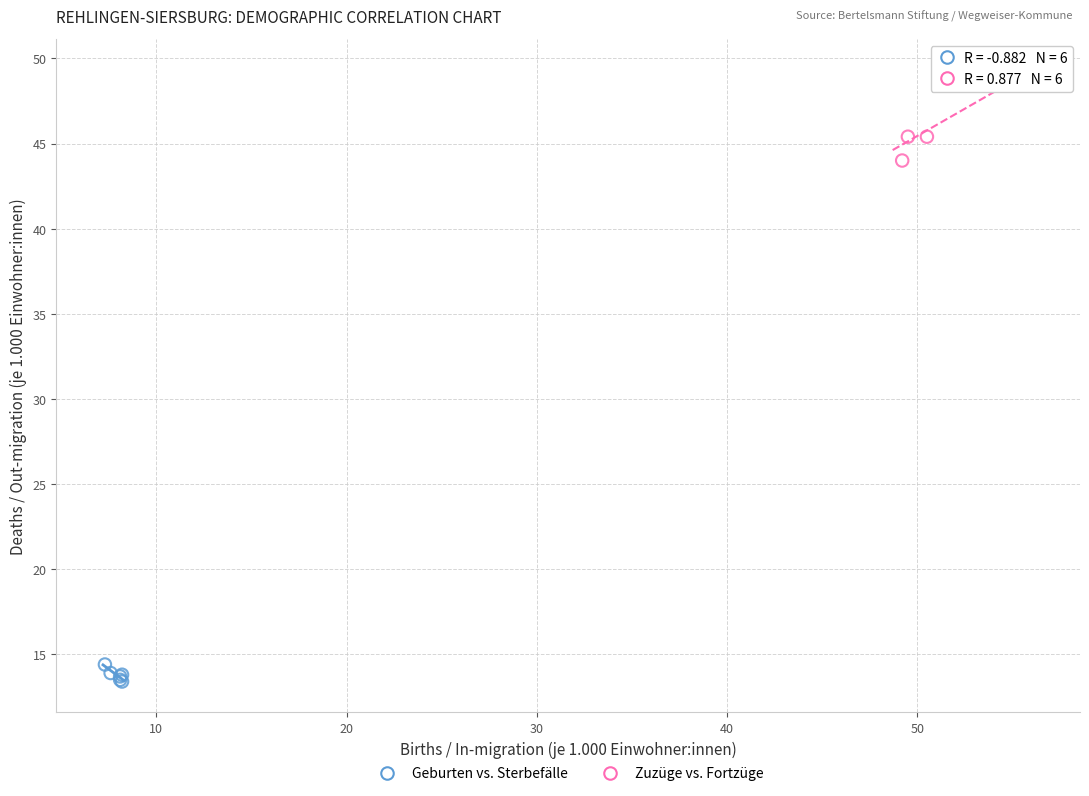

Which series has the largest Y range (max minus min)?

Zuzüge vs. Fortzüge